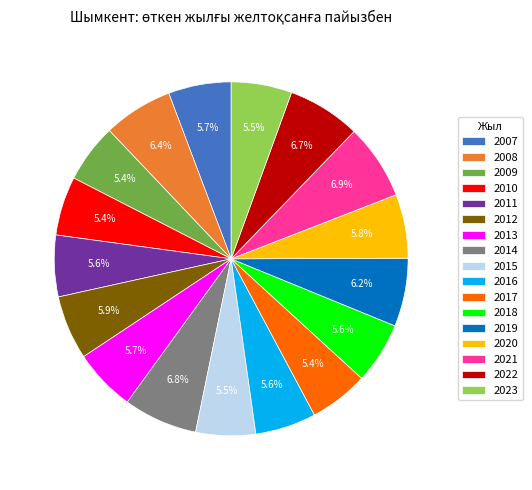

What is the ratio of the value at 2018 to the value at 2017?

1.0